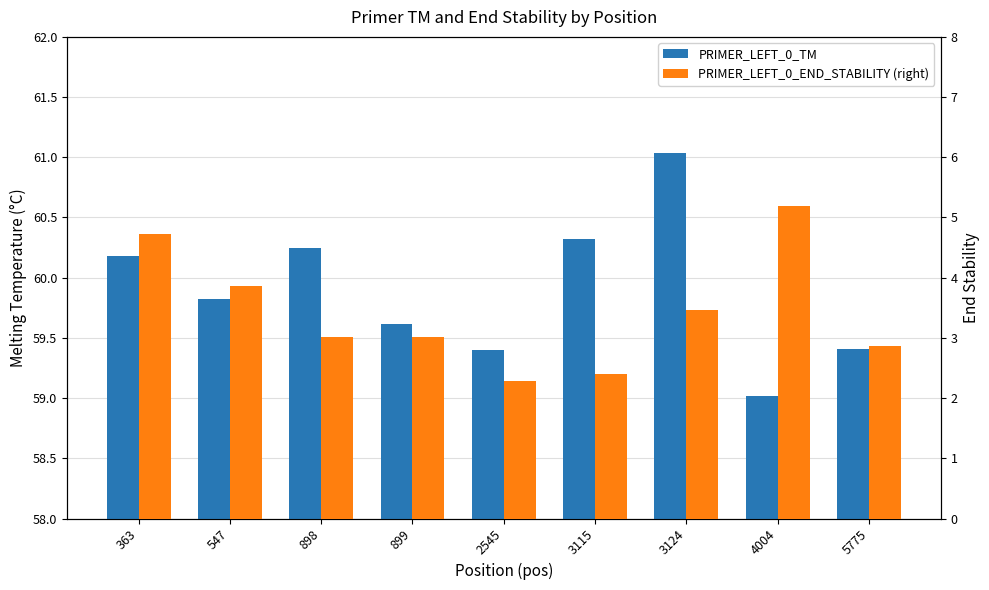

How many values in the PRIMER_LEFT_0_END_STABILITY (right) series exceed 3?

6